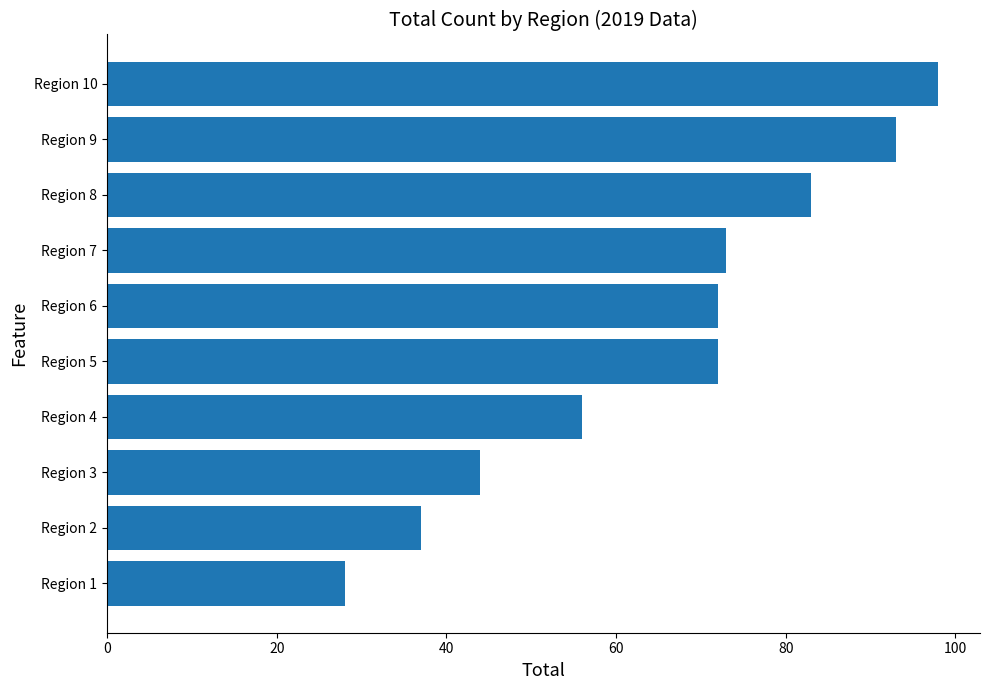

What is the average value?

66